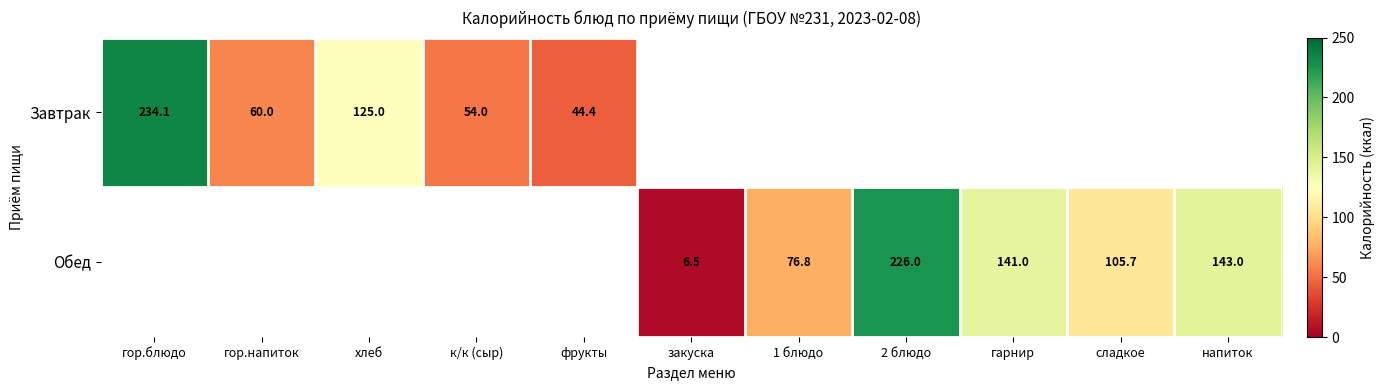

Is the value of Завтрак at к/к (сыр) greater than the value of Обед at напиток?

No